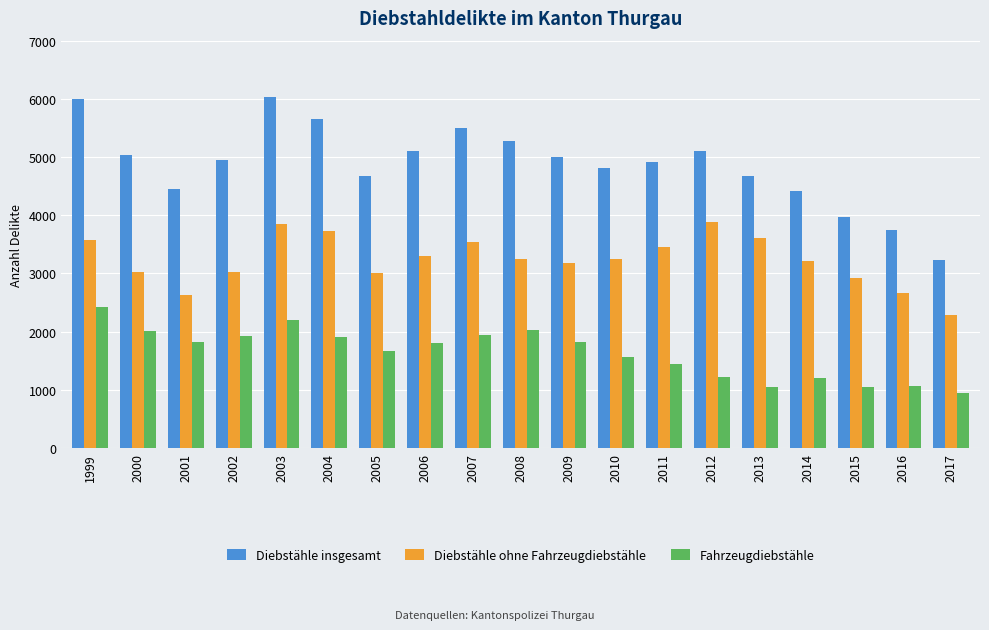

What value does the Diebstähle ohne Fahrzeugdiebstähle series have at 2014?

3211